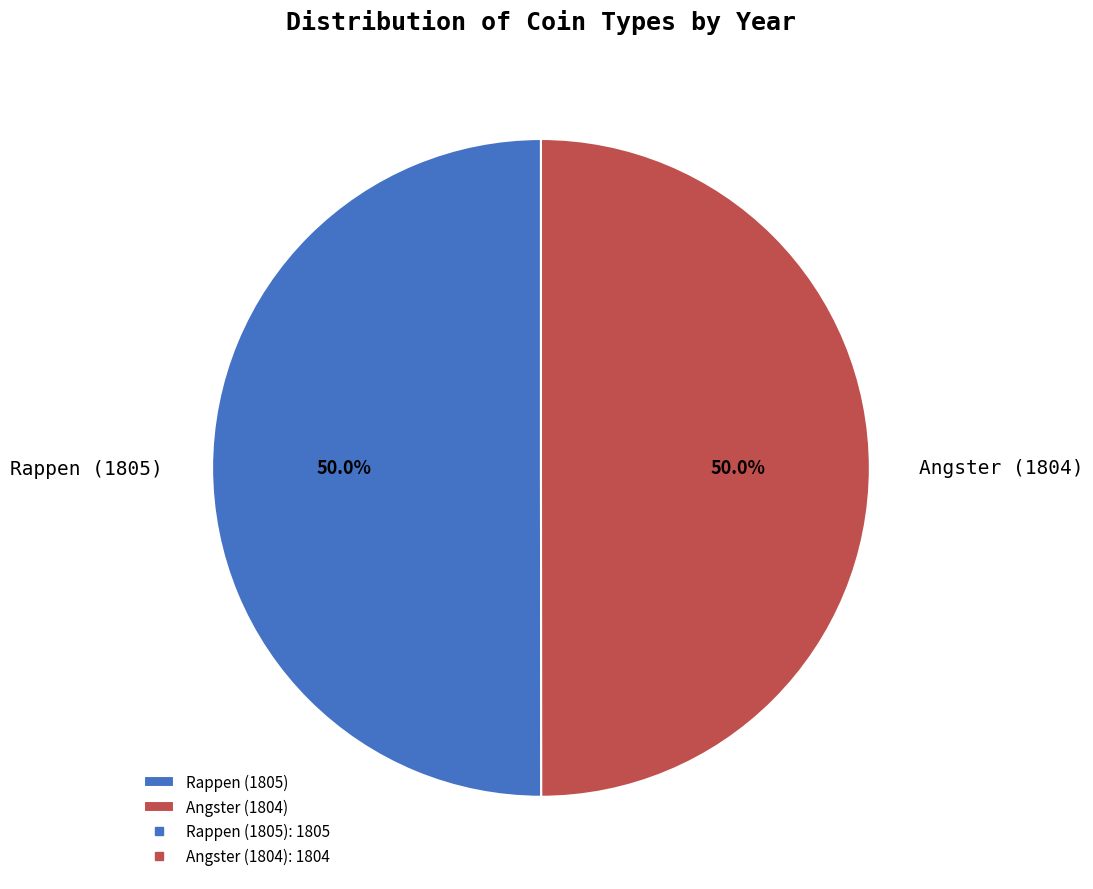

What percentage do Angster (1804) and Rappen (1805) together represent?

100.0%